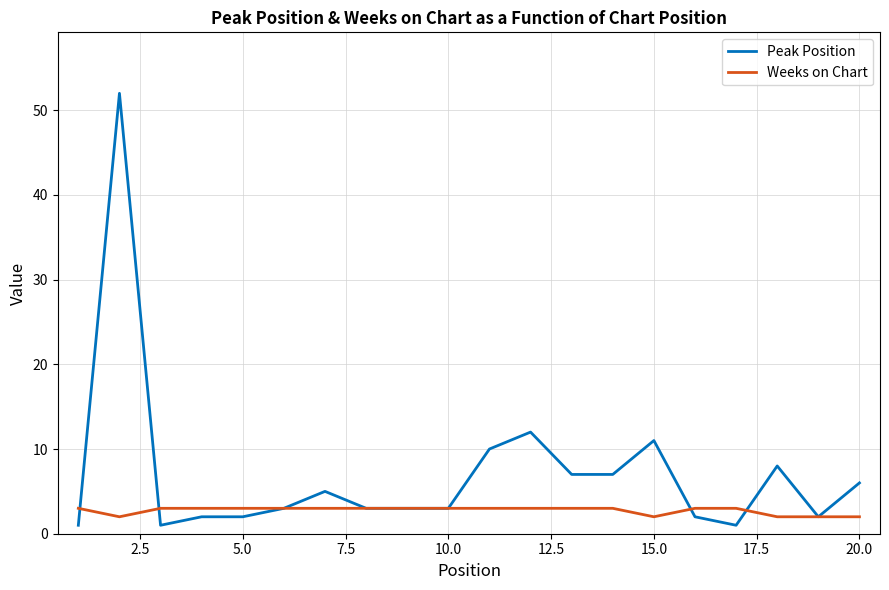

True or false: Weeks on Chart and Peak Position cross at least once.

True